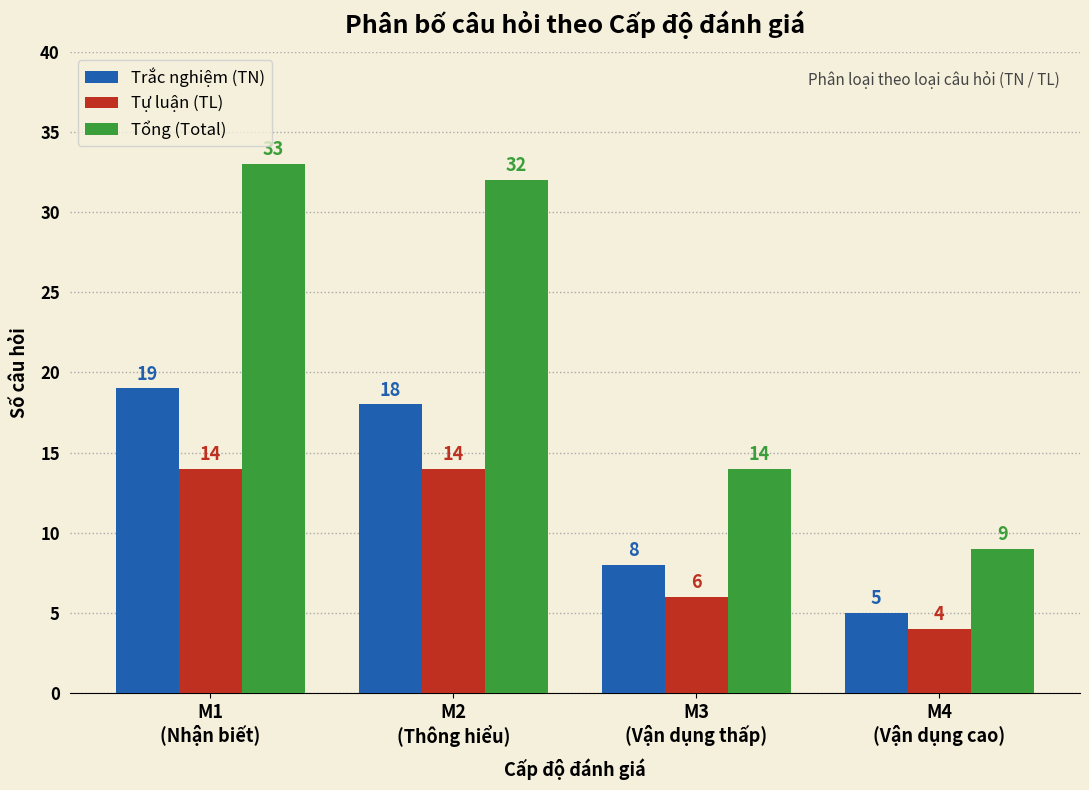

True or false: Tổng (Total) has a value of 33 at M1
(Nhận biết).

True